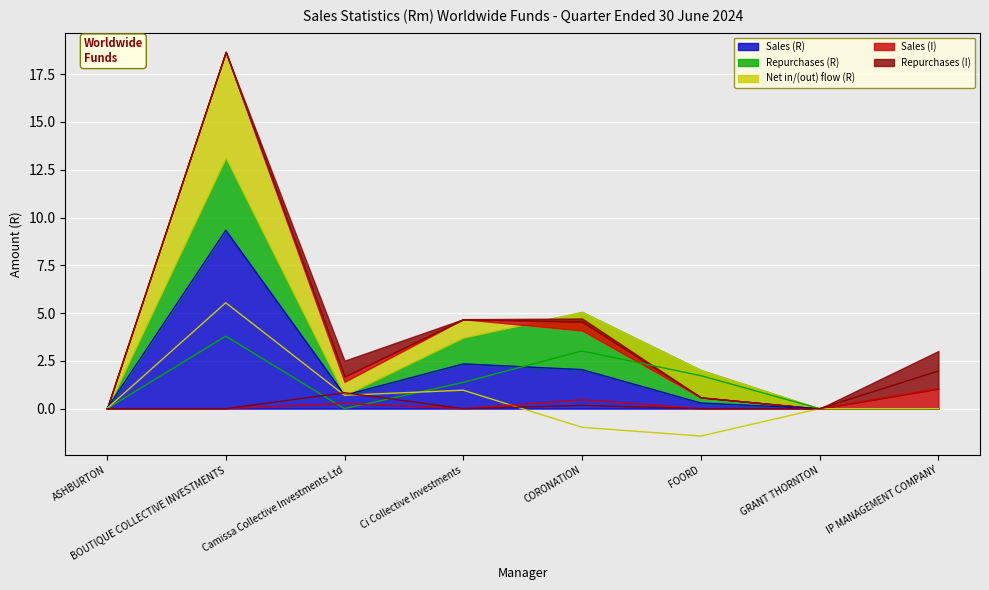

Which has a higher value, BOUTIQUE COLLECTIVE INVESTMENTS or ASHBURTON?

BOUTIQUE COLLECTIVE INVESTMENTS